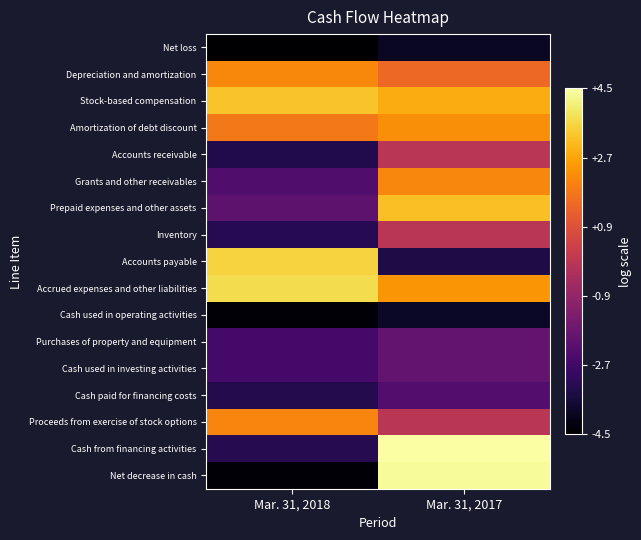

Reading right to left, what are all the values shown in this chart?

Net loss: Mar. 31, 2017=-3.9	Mar. 31, 2018=-4.5
Depreciation and amortization: Mar. 31, 2017=1.5	Mar. 31, 2018=2.2
Stock-based compensation: Mar. 31, 2017=2.9	Mar. 31, 2018=3.3
Amortization of debt discount: Mar. 31, 2017=2.3	Mar. 31, 2018=1.9
Accounts receivable: Mar. 31, 2017=0.0	Mar. 31, 2018=-3.3
Grants and other receivables: Mar. 31, 2017=2.2	Mar. 31, 2018=-2.4
Prepaid expenses and other assets: Mar. 31, 2017=3.2	Mar. 31, 2018=-2.1
Inventory: Mar. 31, 2017=0.0	Mar. 31, 2018=-3.2
Accounts payable: Mar. 31, 2017=-3.4	Mar. 31, 2018=3.6
Accrued expenses and other liabilities: Mar. 31, 2017=2.5	Mar. 31, 2018=3.7
Cash used in operating activities: Mar. 31, 2017=-3.9	Mar. 31, 2018=-4.4
Purchases of property and equipment: Mar. 31, 2017=-2.0	Mar. 31, 2018=-2.6
Cash used in investing activities: Mar. 31, 2017=-2.0	Mar. 31, 2018=-2.6
Cash paid for financing costs: Mar. 31, 2017=-2.3	Mar. 31, 2018=-3.3
Proceeds from exercise of stock options: Mar. 31, 2017=0.0	Mar. 31, 2018=2.1
Cash from financing activities: Mar. 31, 2017=4.5	Mar. 31, 2018=-3.2
Net decrease in cash: Mar. 31, 2017=4.4	Mar. 31, 2018=-4.4